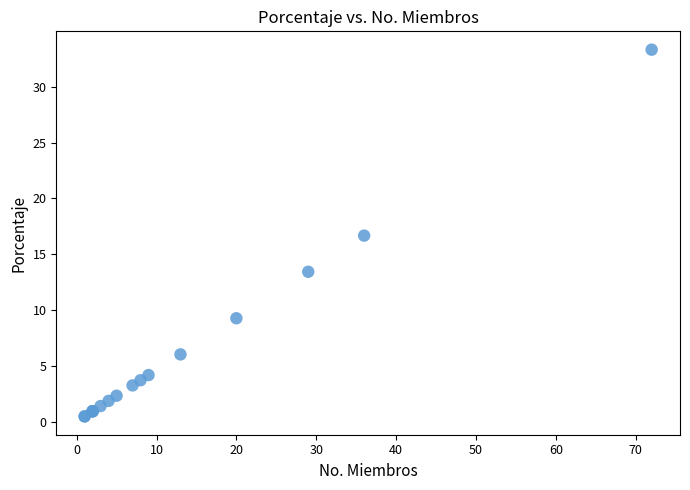

What Y value in the scatter plot is closest to 16?

16.7